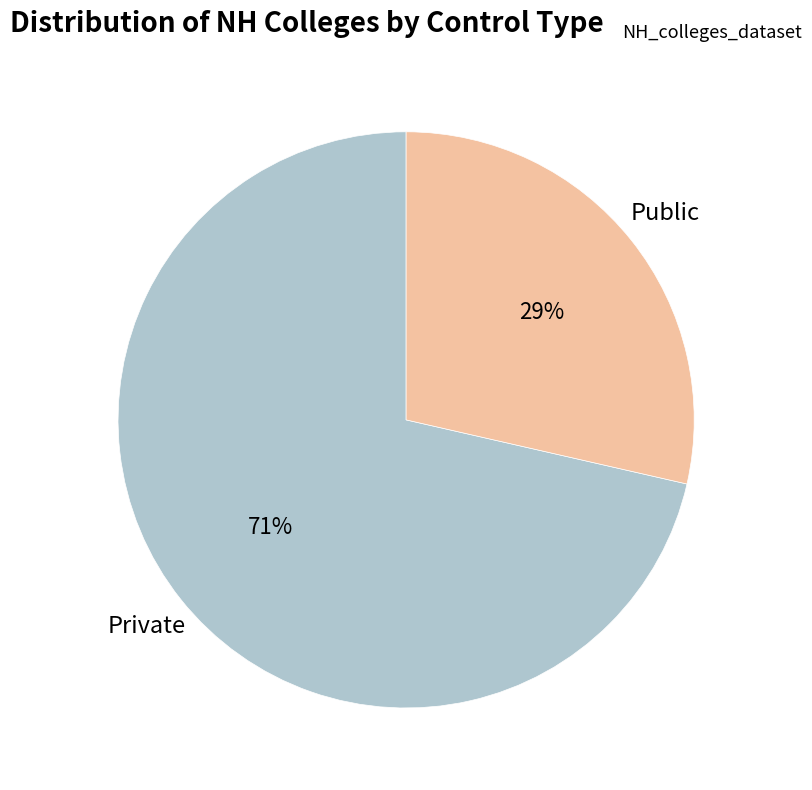

Is there a majority slice in this chart?

Yes